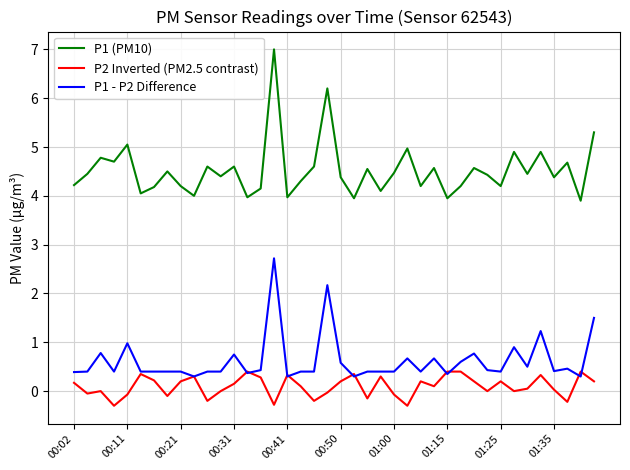

What is the greatest value displayed?

7.0